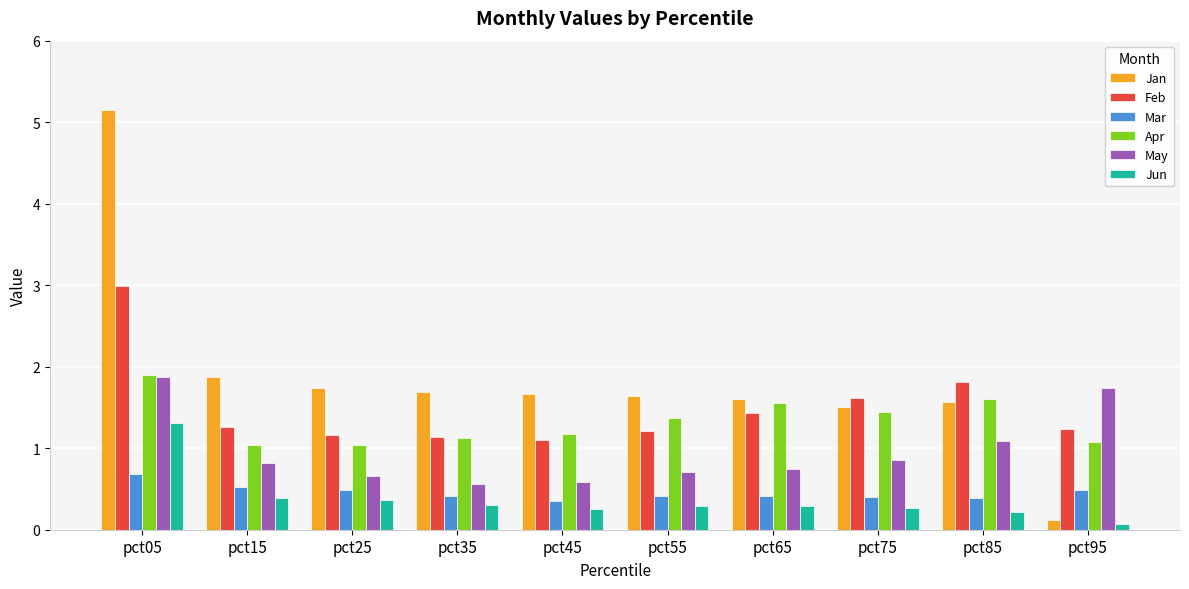

Which category has the highest value across all series?

pct05